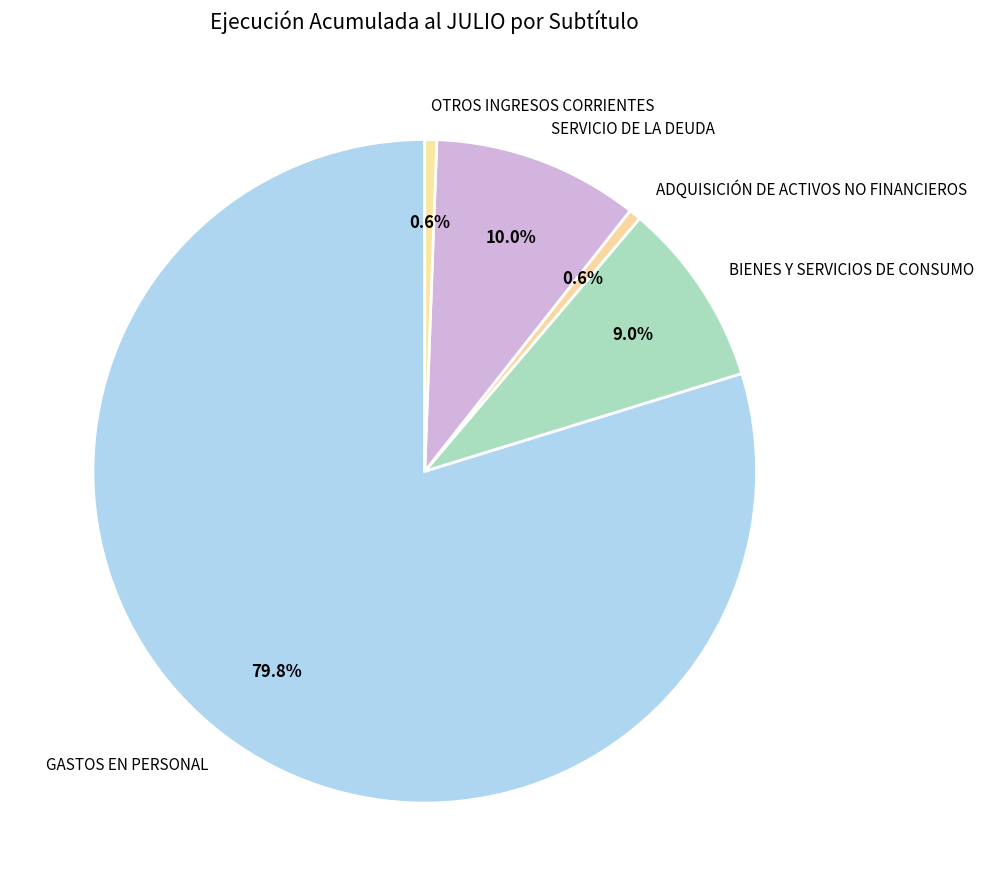

Is it true that ADQUISICIÓN DE ACTIVOS NO FINANCIEROS is 11% of the pie?

False